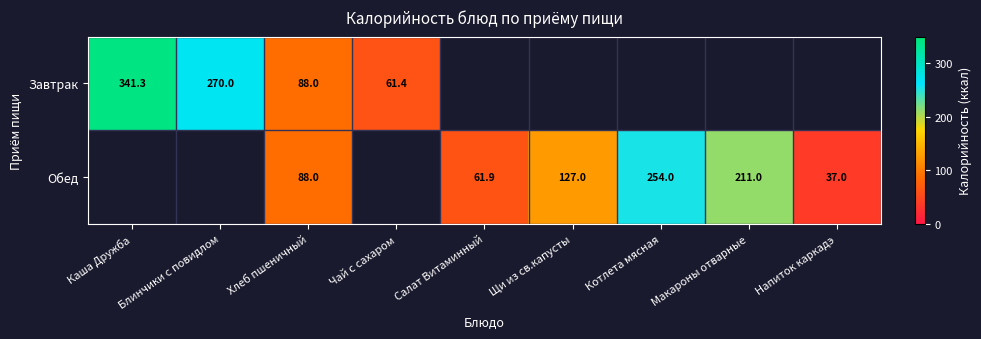

Which category has the lowest value across all series?

Напиток каркадэ